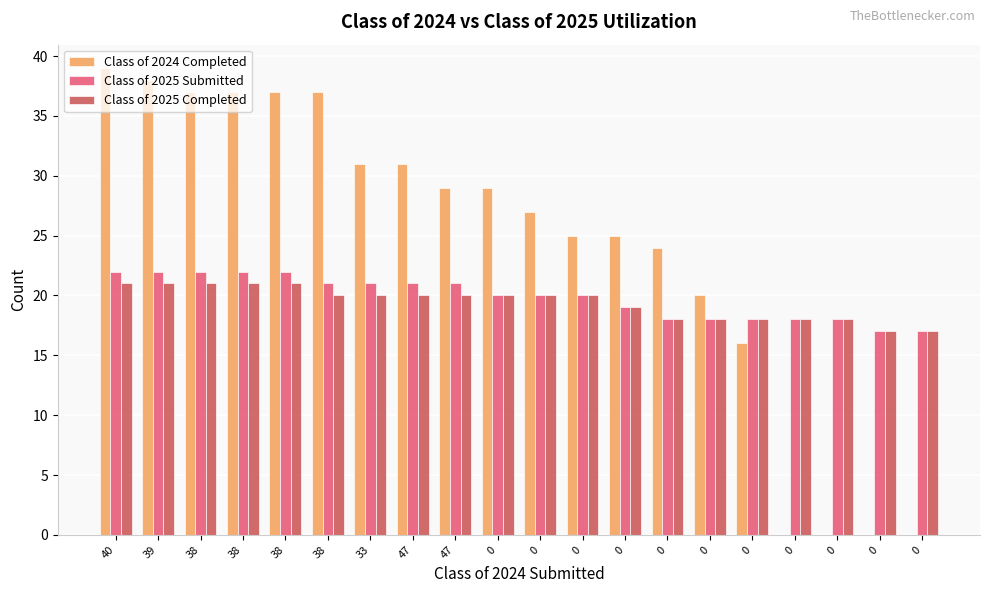

Is it true that Class of 2025 Completed equals 18 at 0?

True